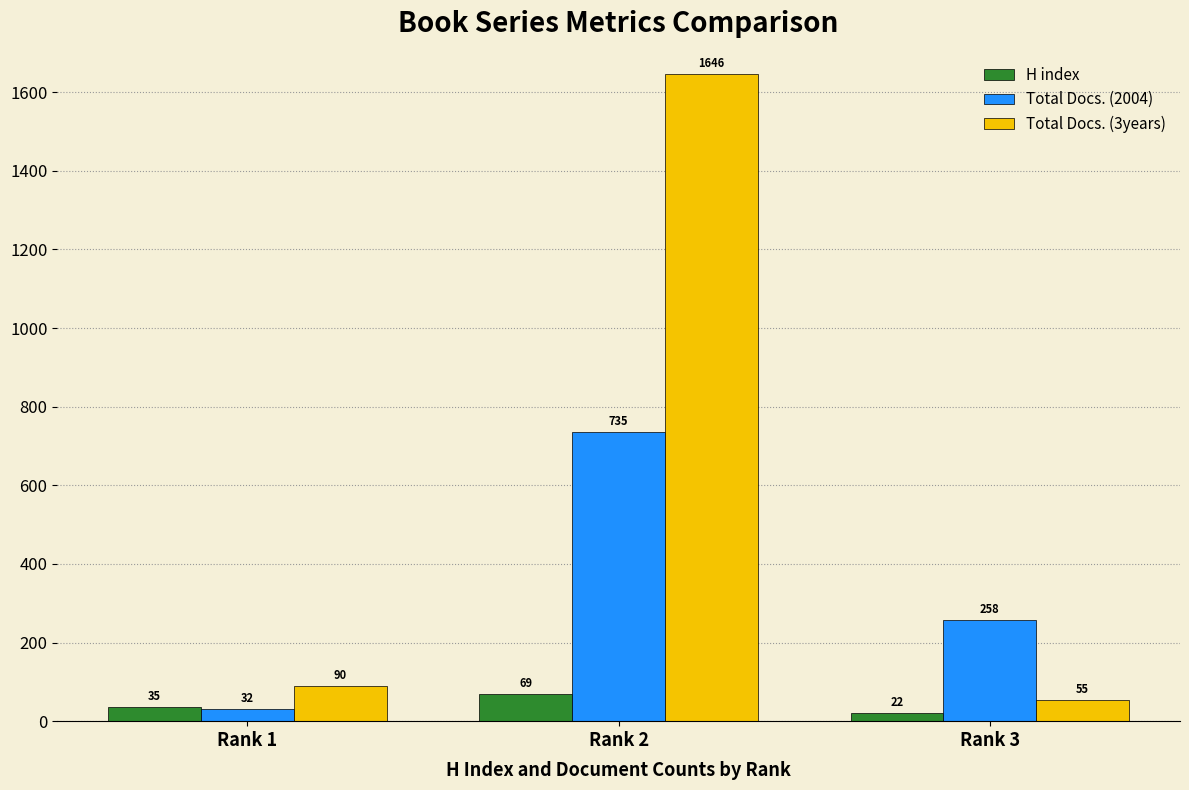

What is the approximate value of Total Docs. (3years) at Rank 1?

90